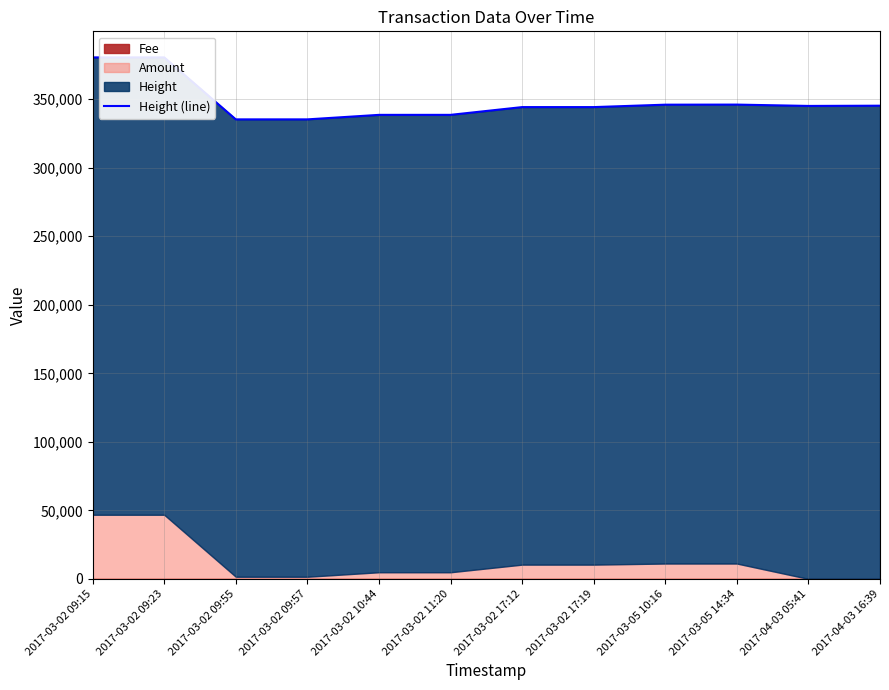

What position from the left is 2017-03-02 09:15?

1